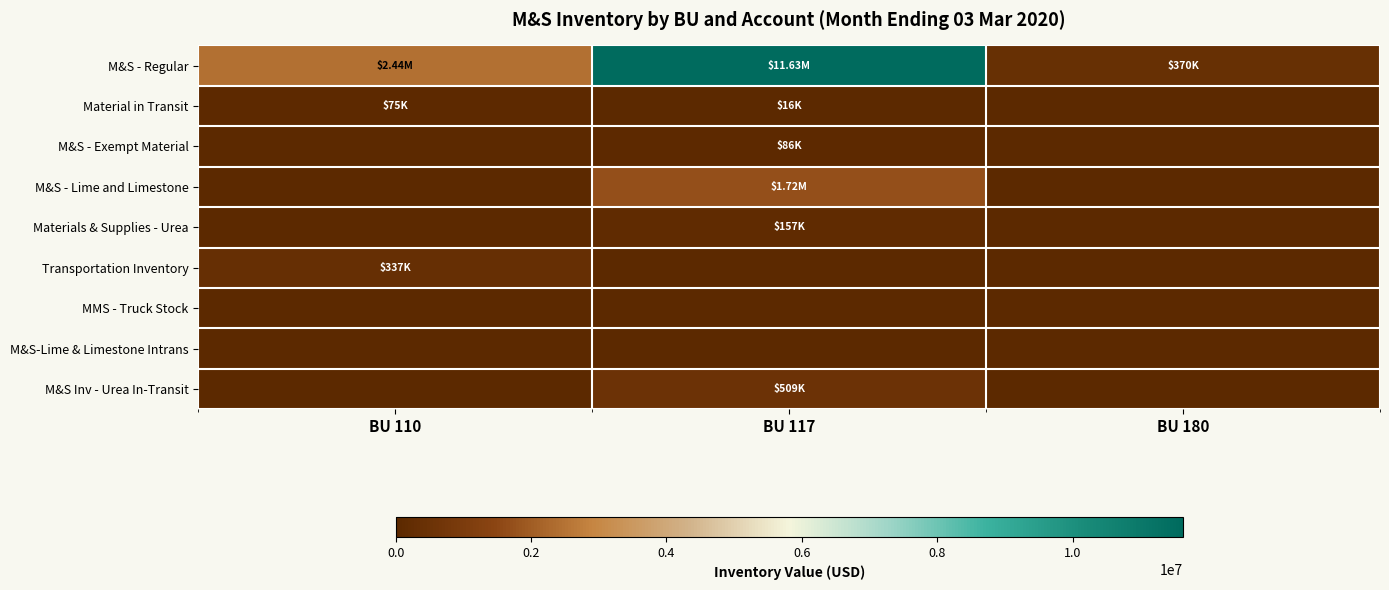

Rank the series at BU 117 from highest to lowest value.

M&S - Regular, M&S - Lime and Limestone, M&S Inv - Urea In-Transit, Materials & Supplies - Urea, M&S - Exempt Material, Material in Transit, Transportation Inventory, MMS - Truck Stock, M&S-Lime & Limestone Intrans